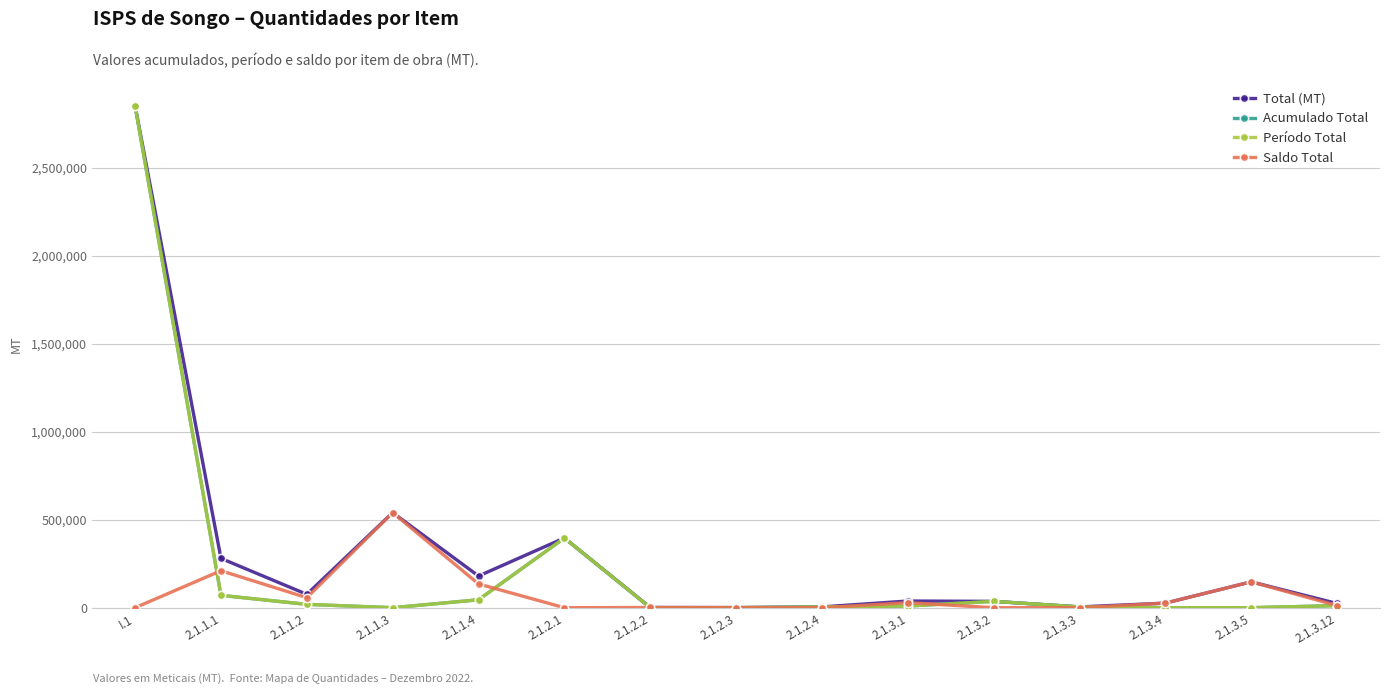

Does the chart have visible grid lines?

Yes